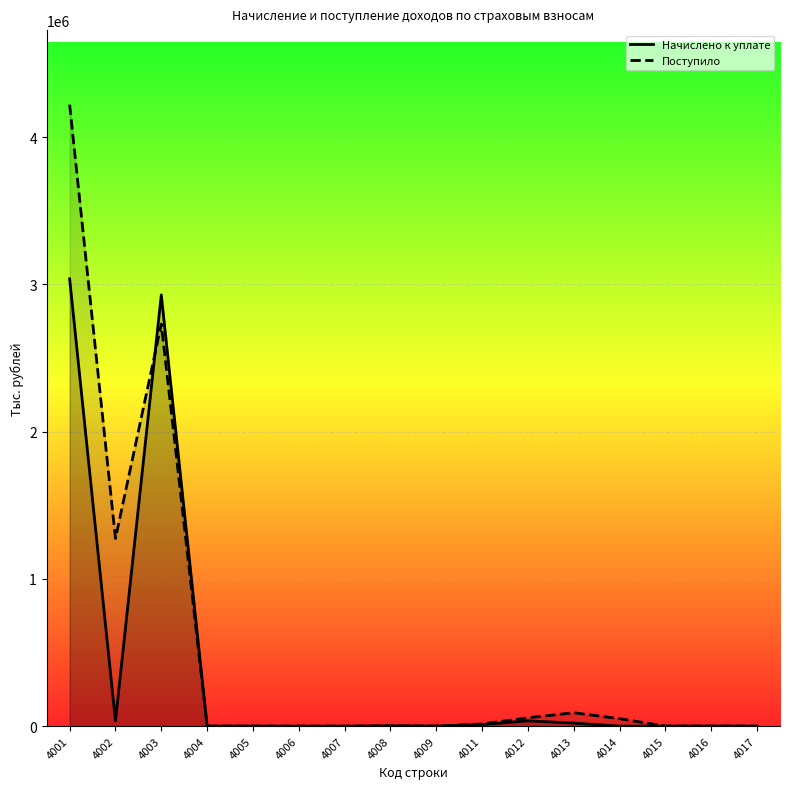

What is the value of the Начислено к уплате point at the 13th from the left?

71